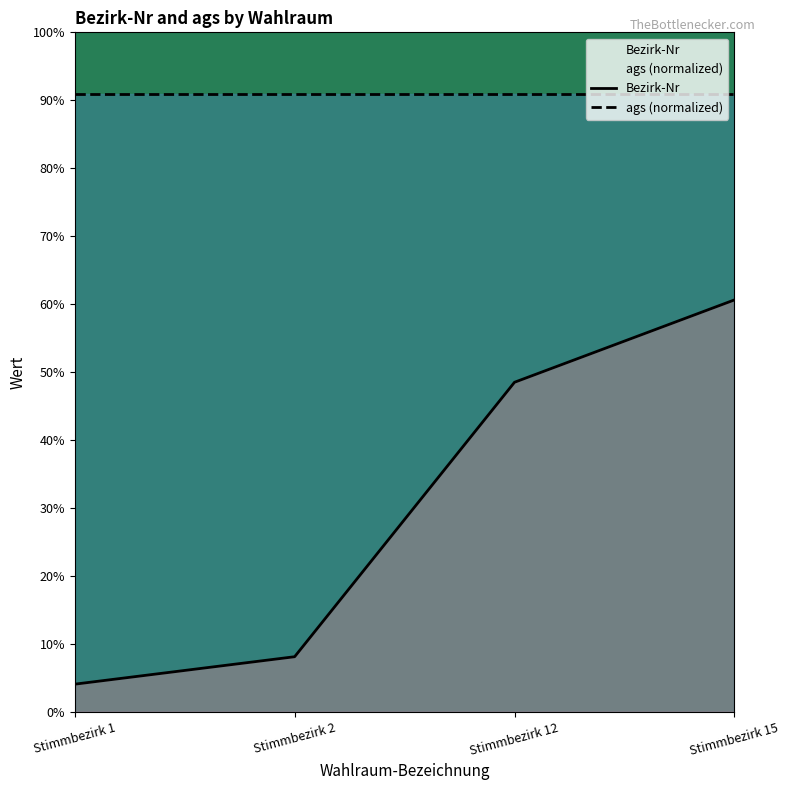

Which series has the largest total across all categories?

ags (normalized)